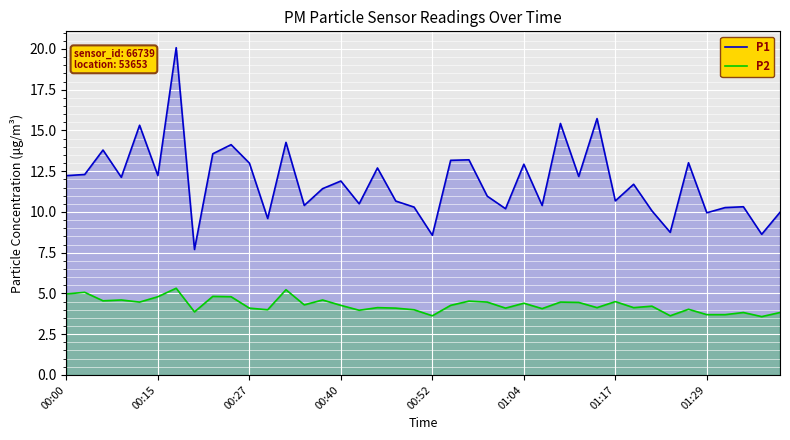

What is the total value across all series at 00:27?

17.1